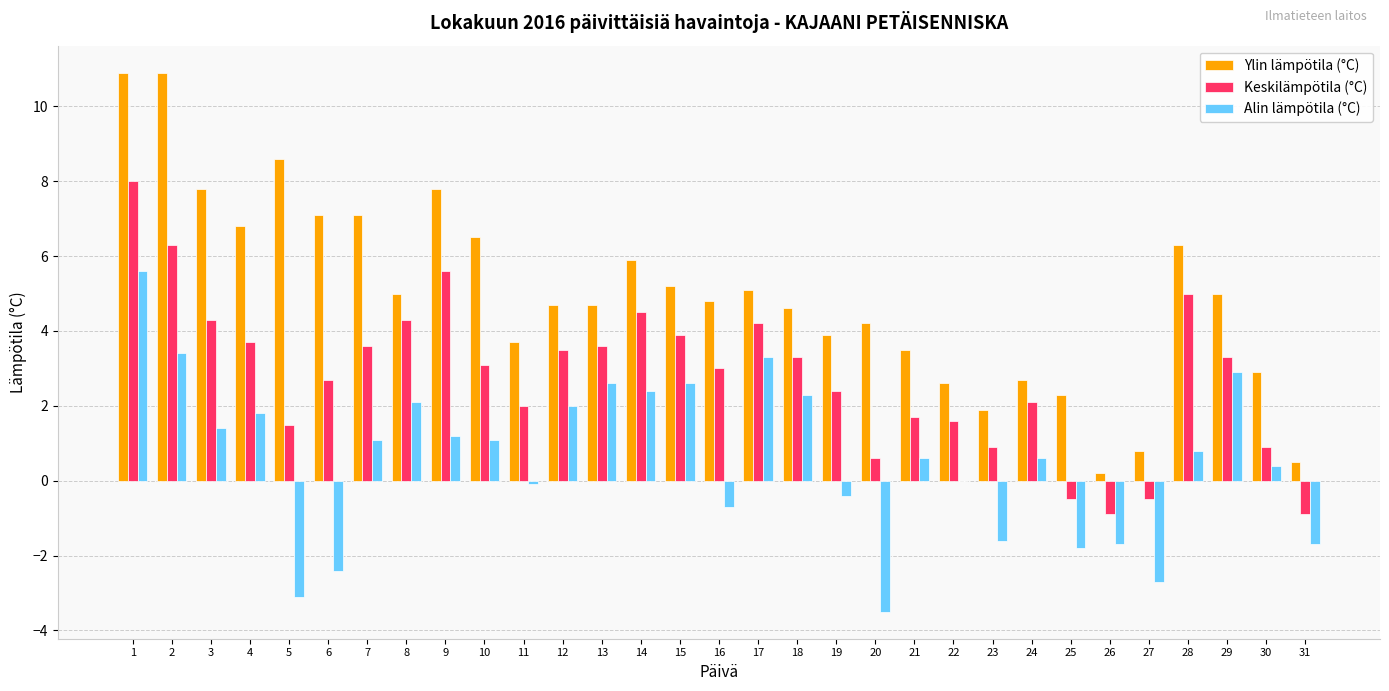

What is the sum of the Ylin lämpötila (°C) values at 21 and 17?

8.6